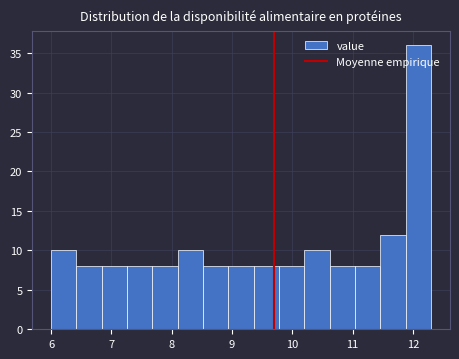

Which range on the x-axis has the tallest bar?

11.88 to 12.30